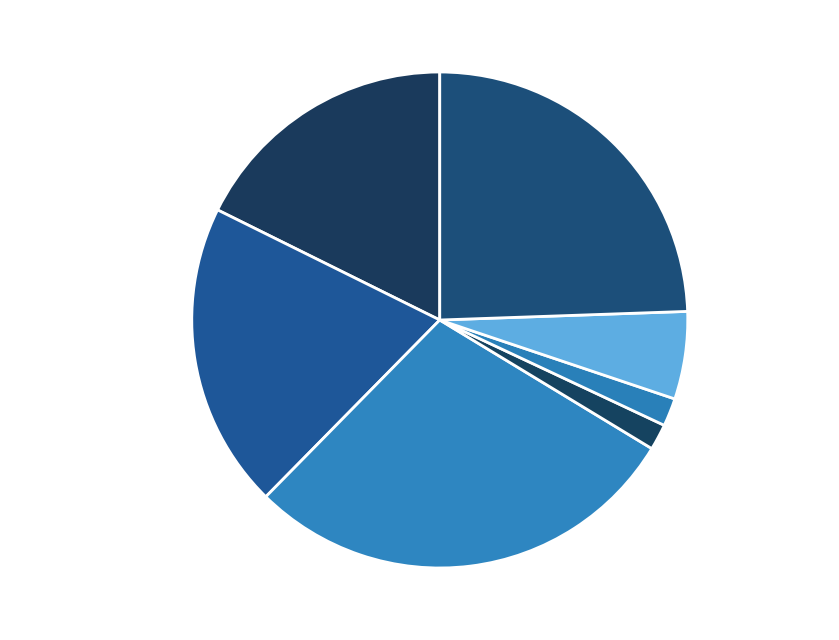

What percentage is the Хлеб пшеничный slice, to the nearest percent?

2%